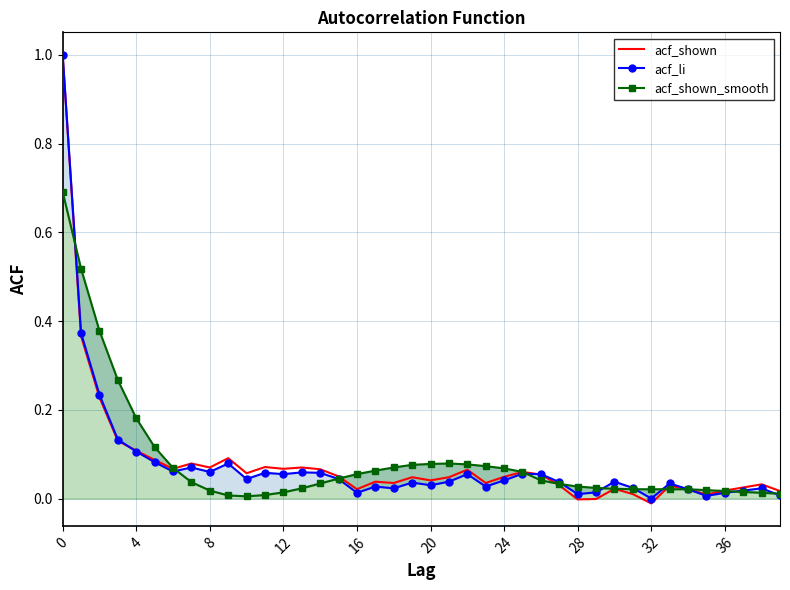

True or false: acf_shown_smooth has a value of 0.0 at 27.

True